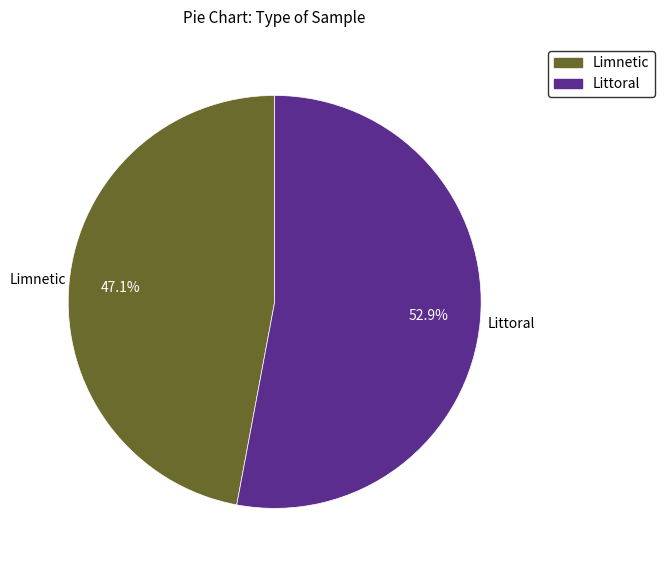

How many segments does this pie chart have?

2